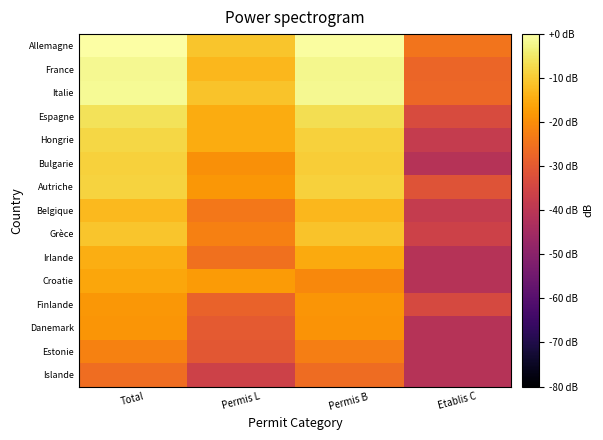

At which category does the chart reach its peak across all series?

Total